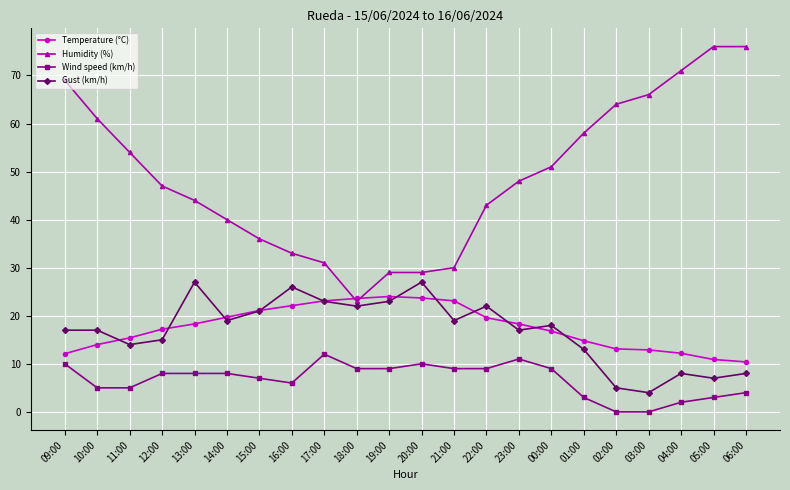

At which label does Humidity (%) first exceed 48?

09:00